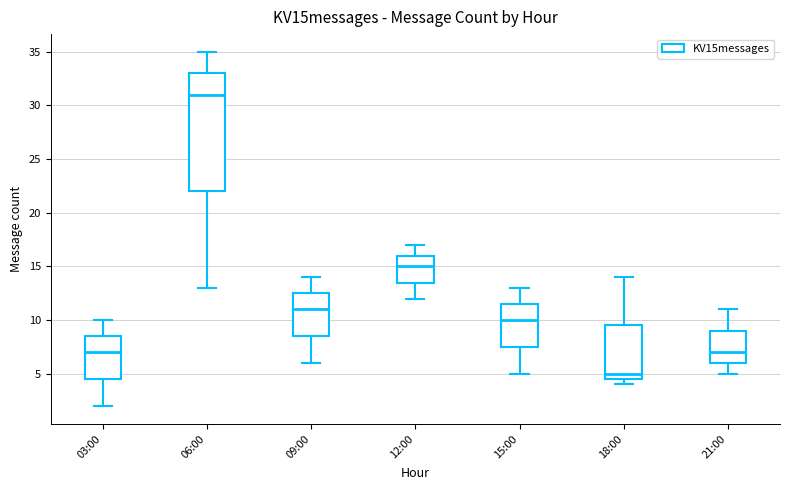

Which box is the tallest, from its lower edge to its upper edge?

06:00